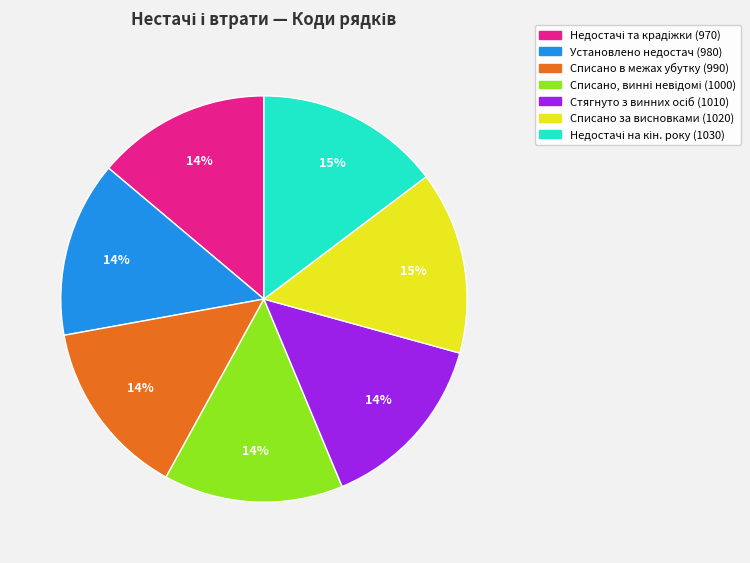

To the nearest percent, what is the difference between the largest and smallest slice percentages?

1%